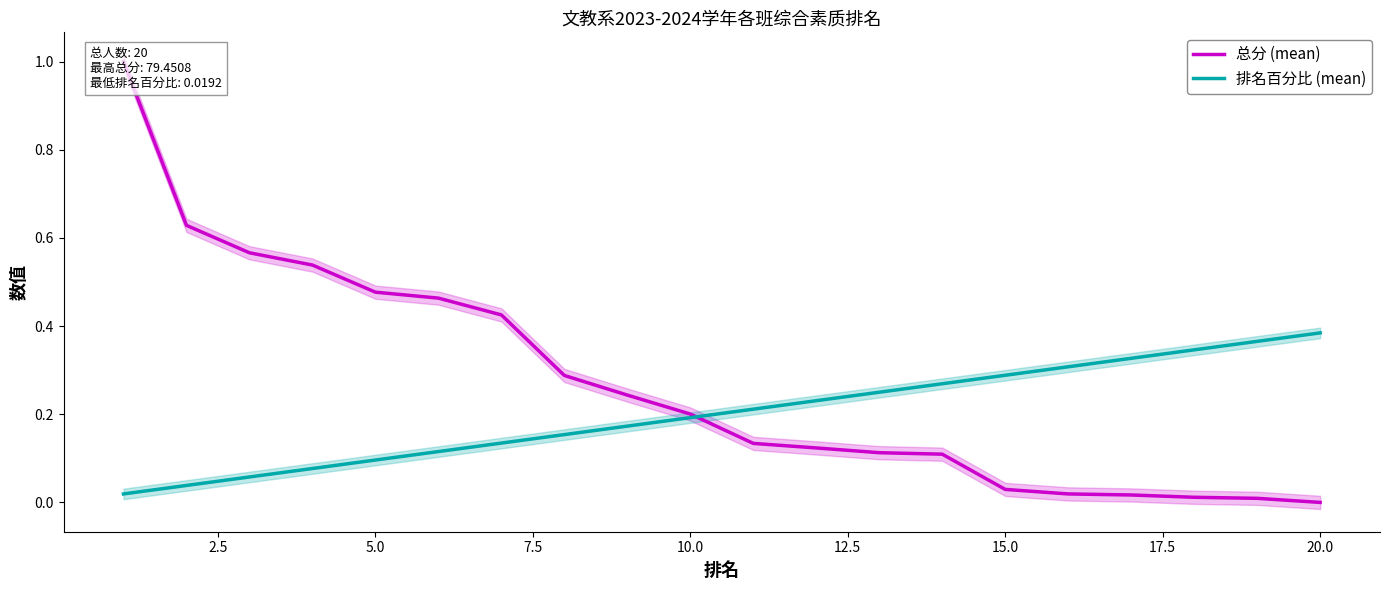

The value of 排名百分比 (mean) at 20.0 is 0.4. True or false?

True